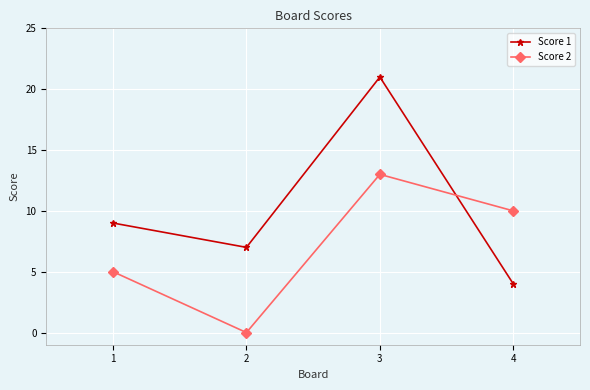

Which series has the largest range (max minus min)?

Score 1